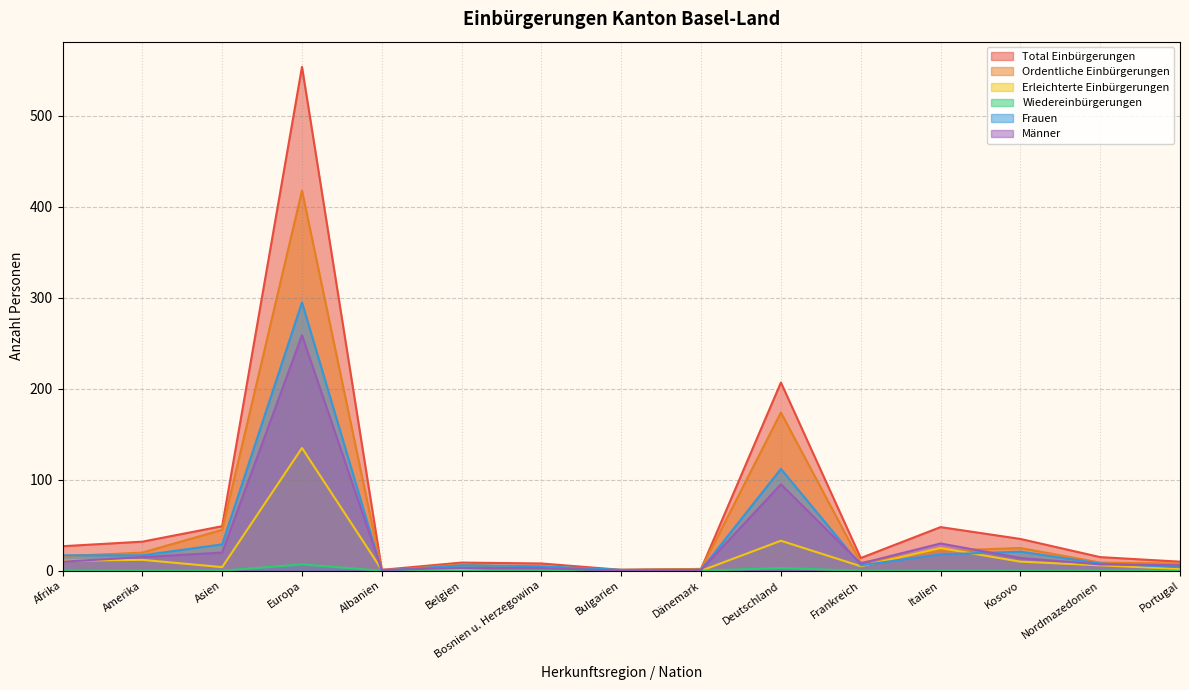

How many interior local valleys does the Männer series have?

3